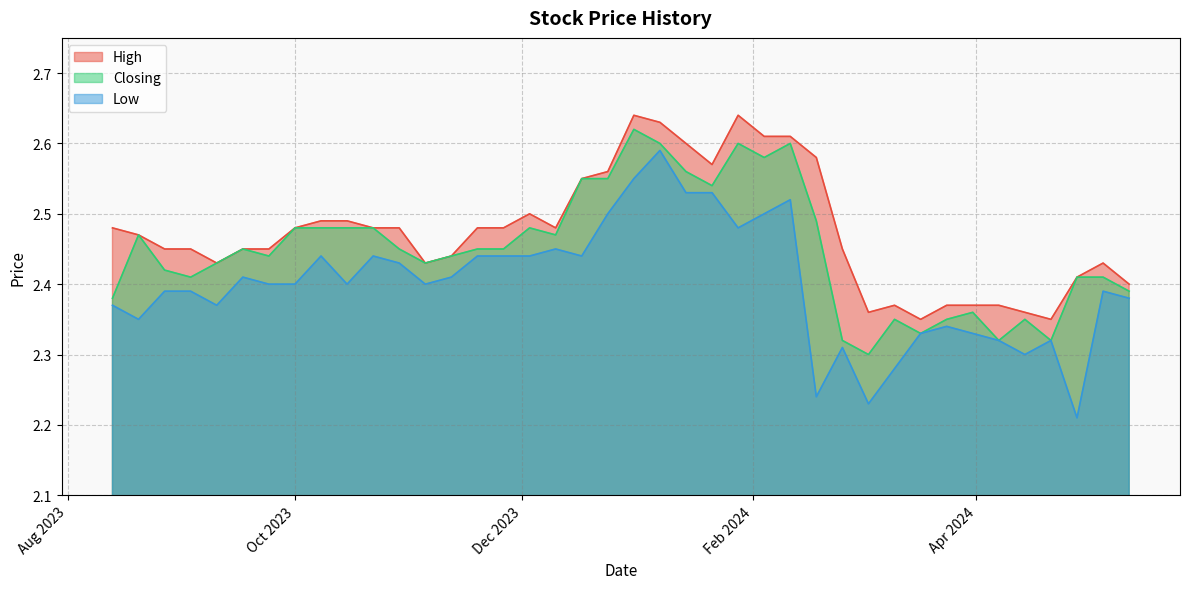

Which series has the widest spread of values?

Low